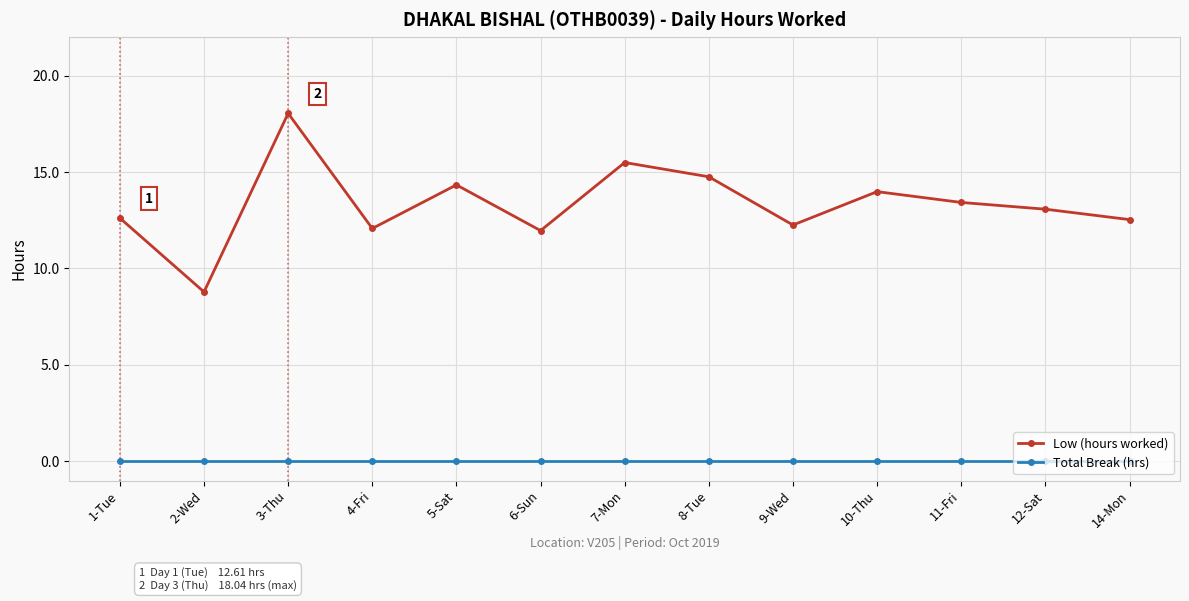

What is the sum of the Low (hours worked) values at 7-Mon and 3-Thu?

33.5